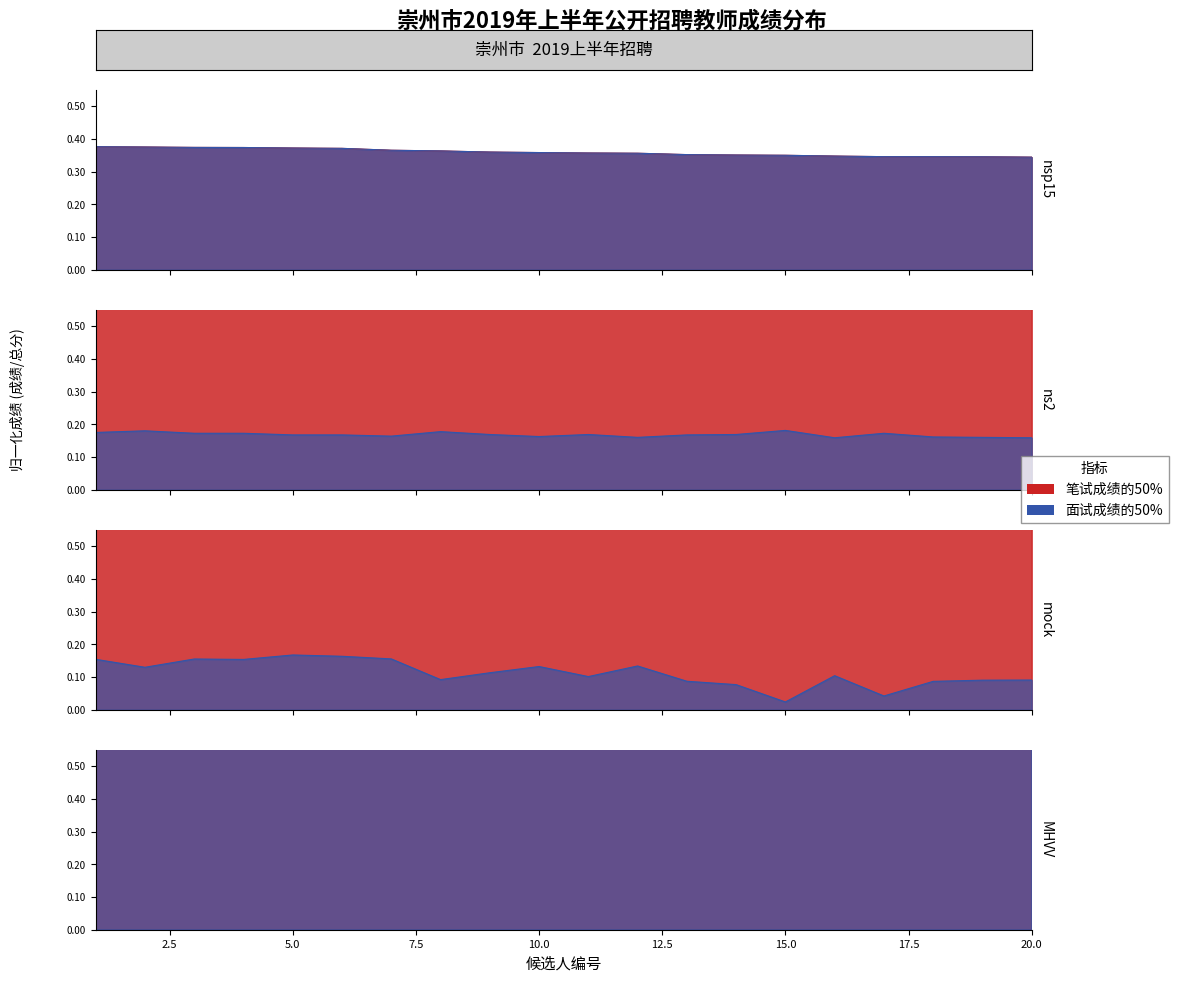

What is the minimum value for 总成绩?

0.7